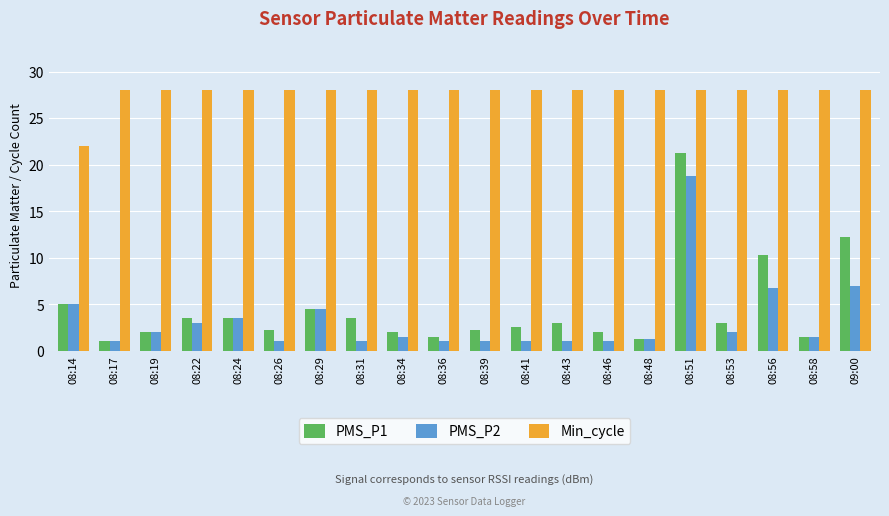

What is the difference between the maximum and minimum values in the Min_cycle series?

6.0